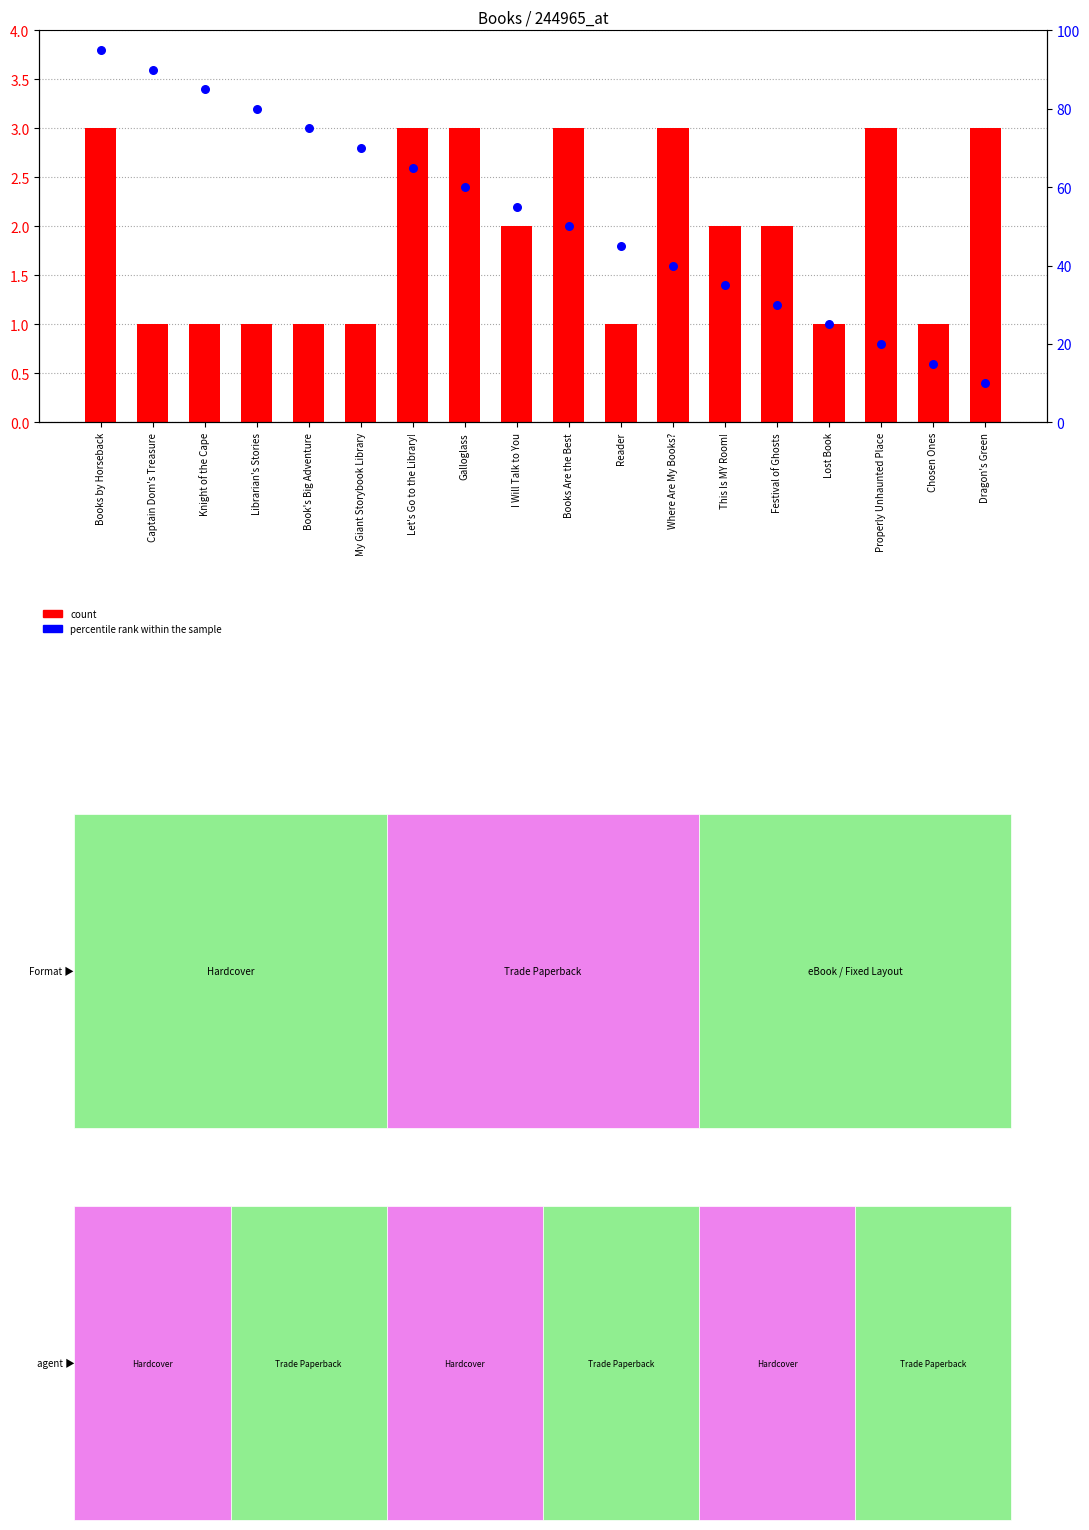

Which series contains the lowest Y value?

count